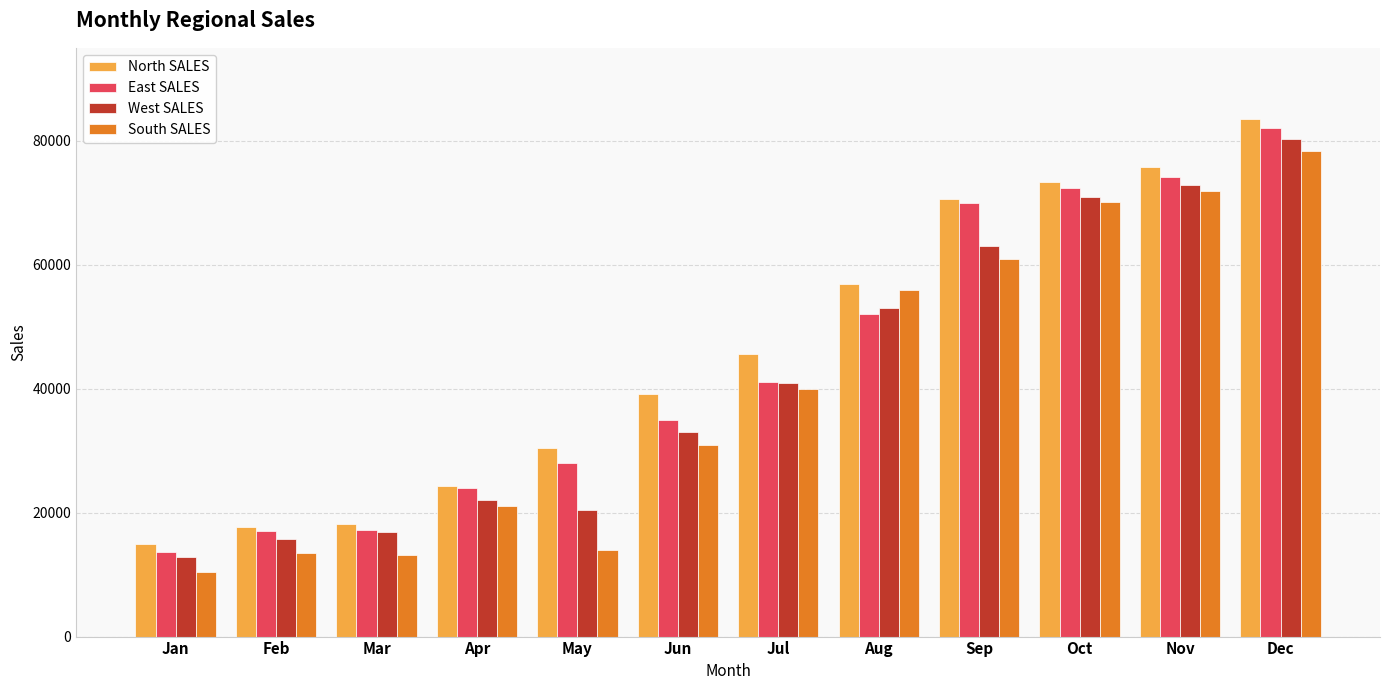

Which series has the largest range (max minus min)?

North SALES